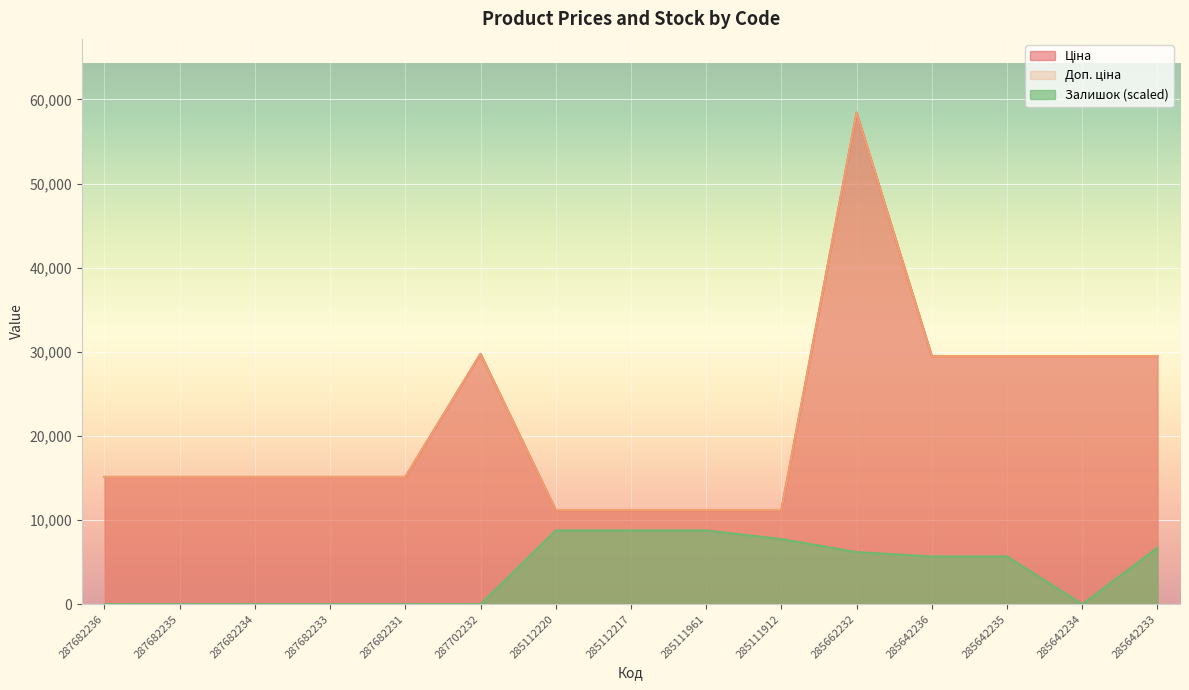

Which series has the largest range (max minus min)?

Ціна